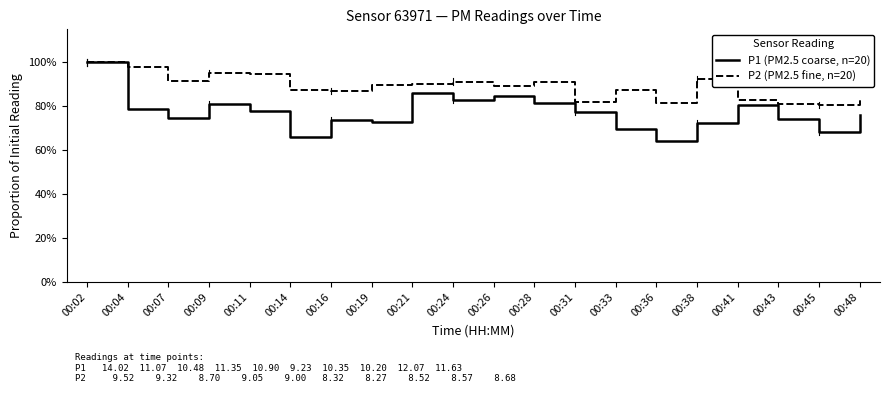

How many lines are shown in the chart?

2